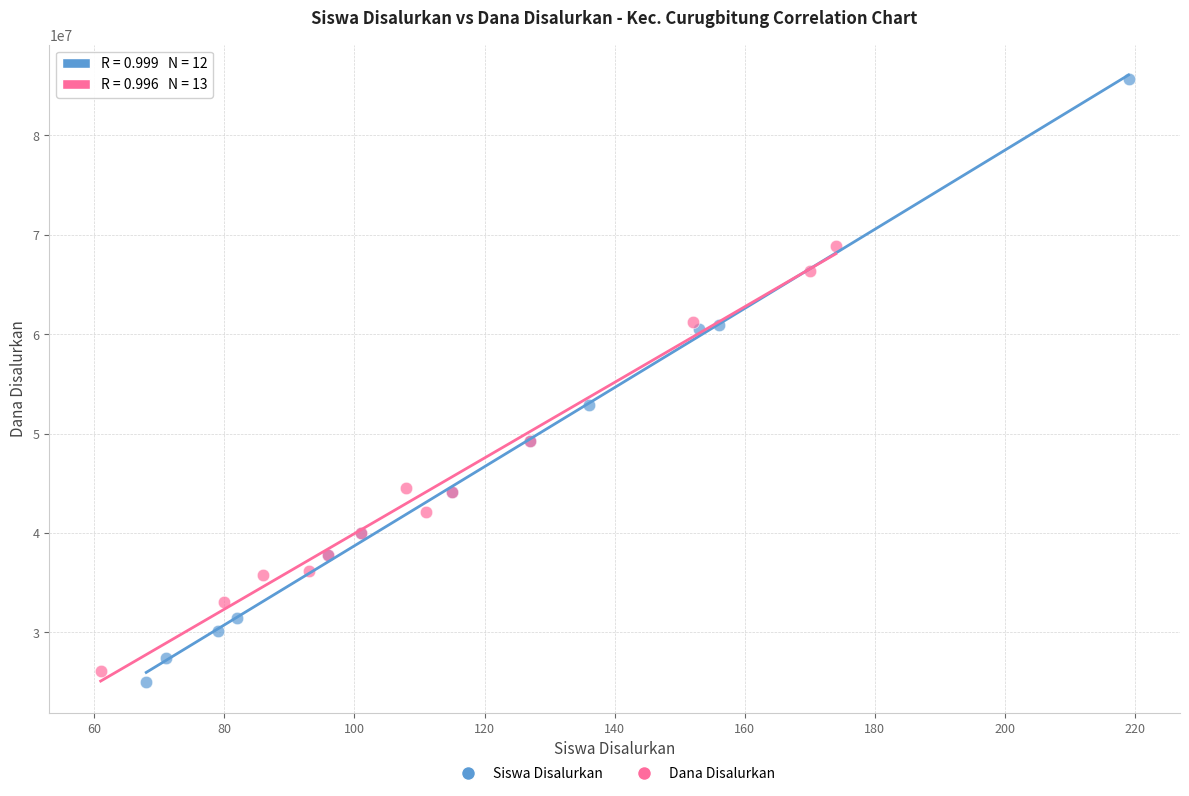

Which series contains the lowest Y value?

Siswa Disalurkan